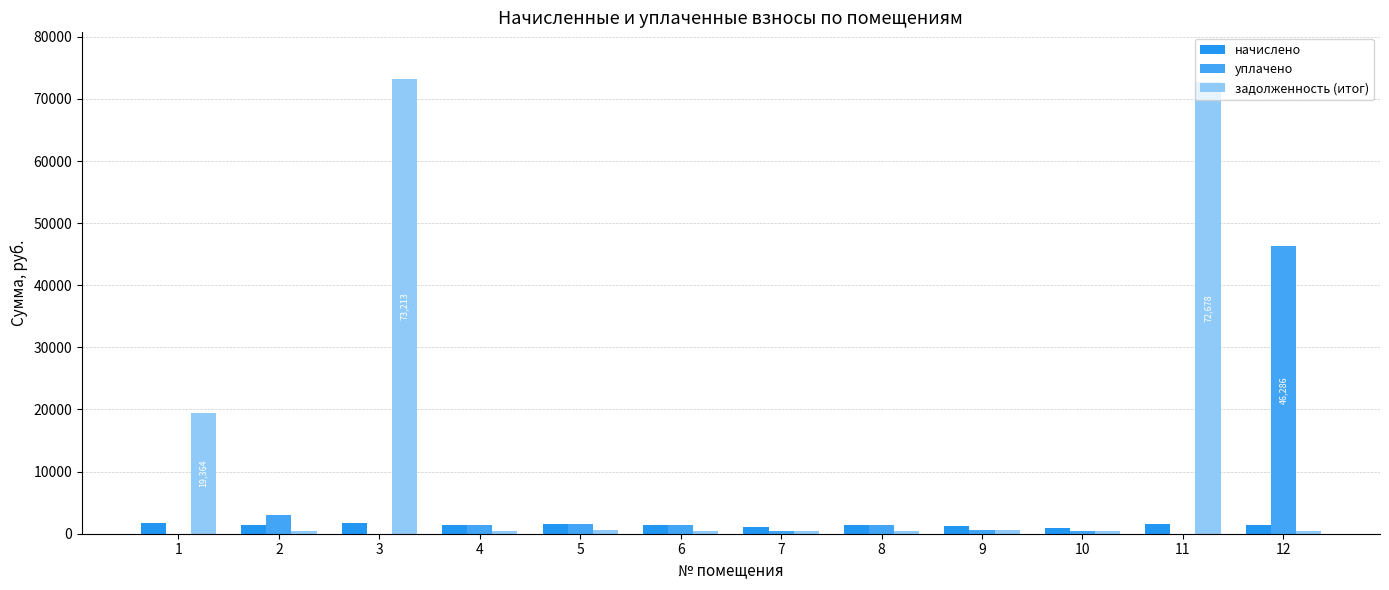

List the series in order of their peak value, lowest first.

начислено, уплачено, задолженность (итог)